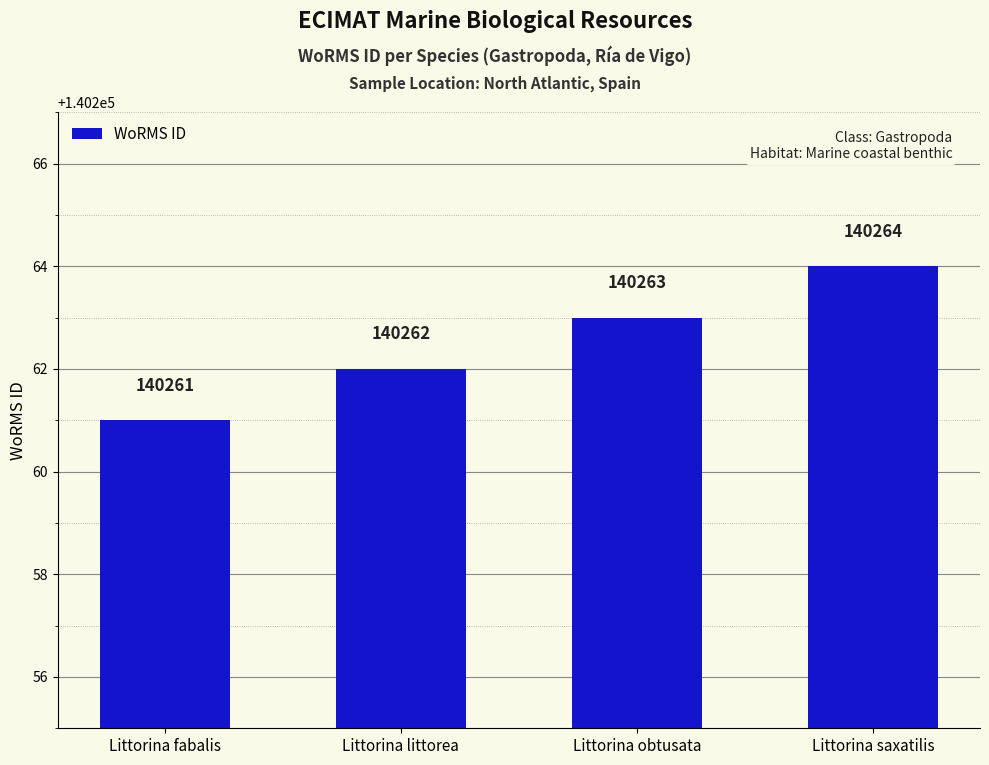

Rank the categories by value from lowest to highest.

Littorina fabalis, Littorina littorea, Littorina obtusata, Littorina saxatilis